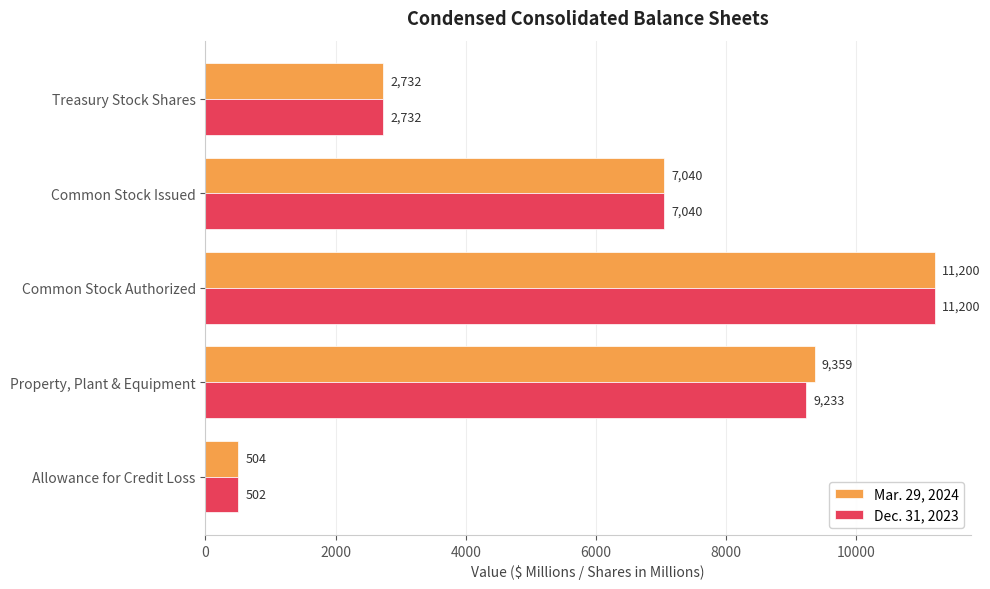

How many distinct data groups are displayed?

2